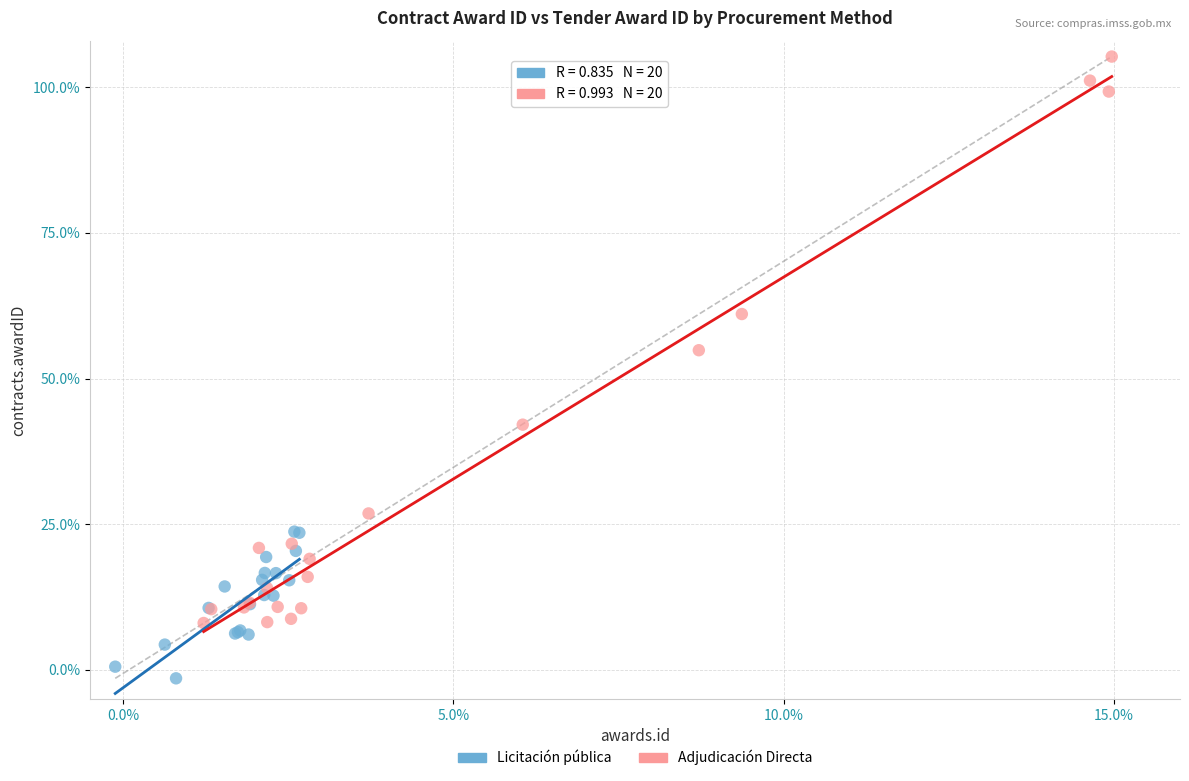

Which series has the largest Y range (max minus min)?

Adjudicación Directa